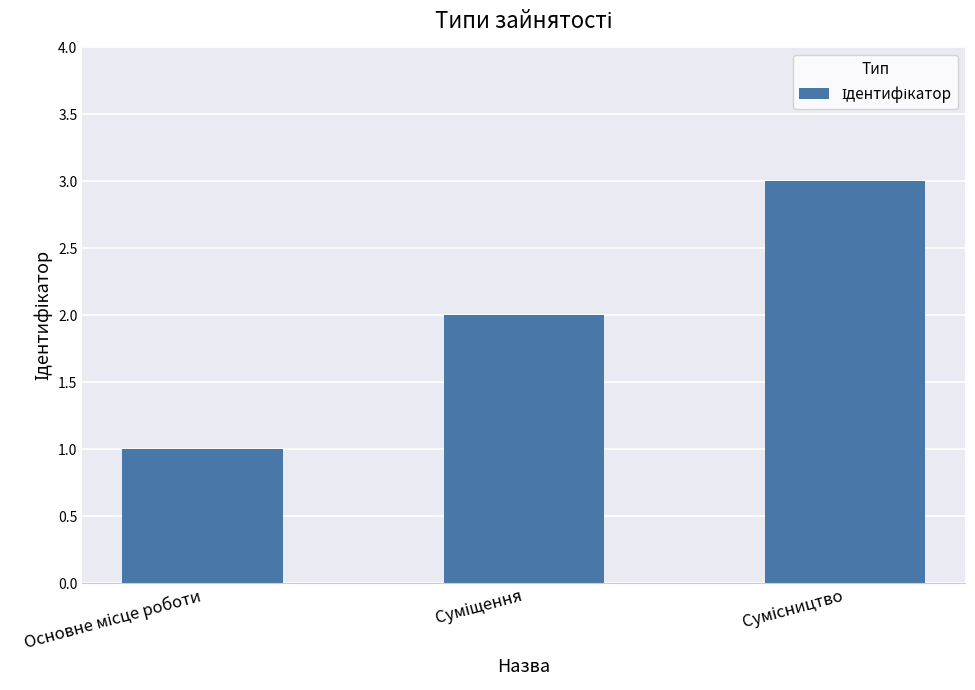

What is the difference between the maximum and second lowest values?

1